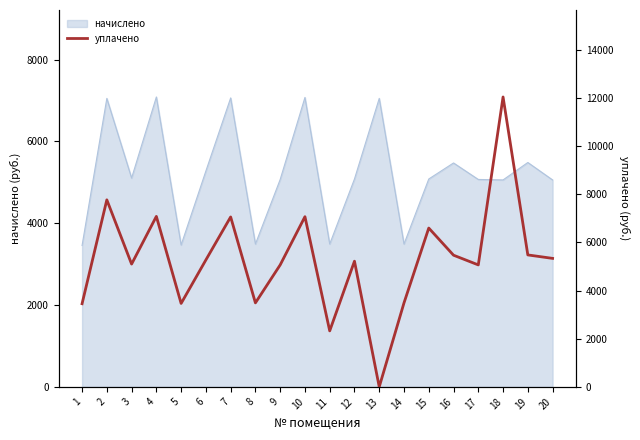

What is the sum of all values?

105907.5